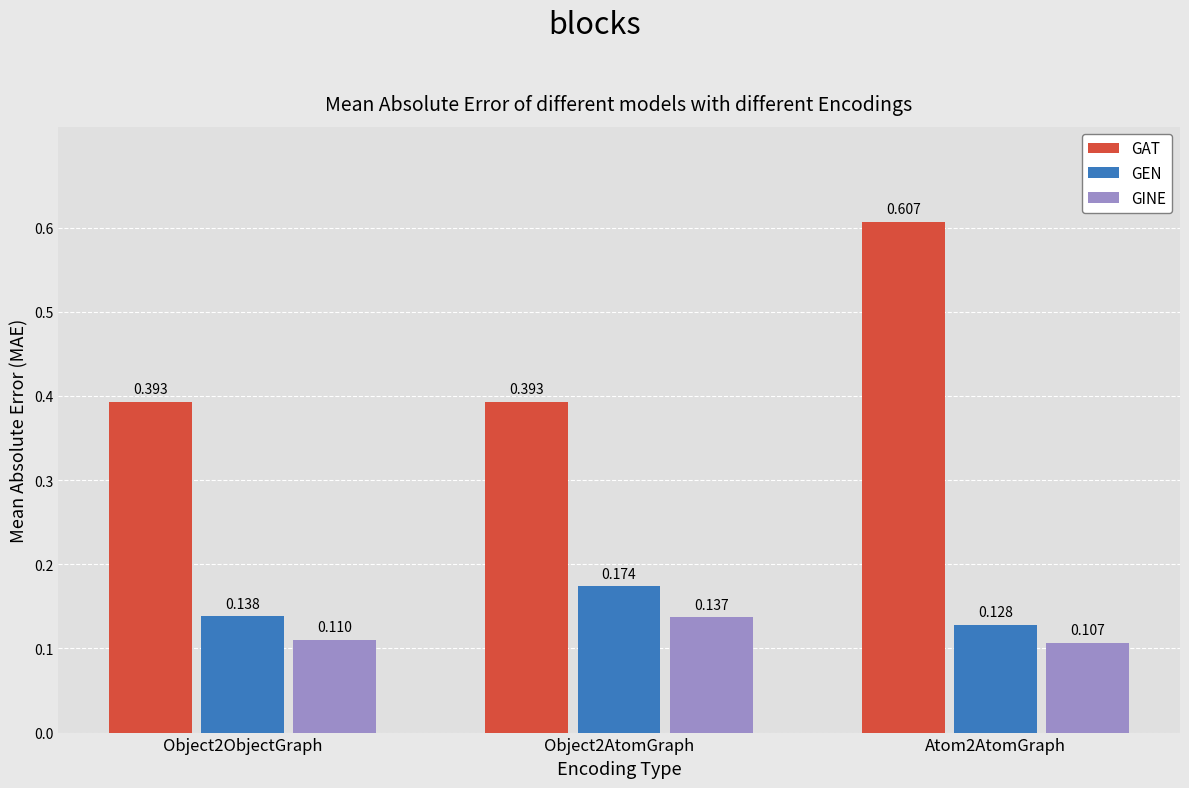

List the series in order of their peak value, lowest first.

GINE, GEN, GAT